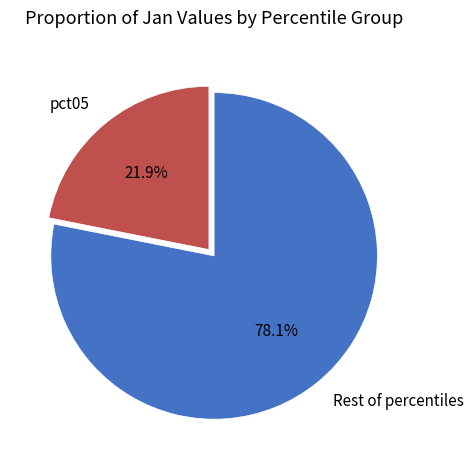

Combined, do Rest of percentiles and pct05 account for over 50%?

Yes